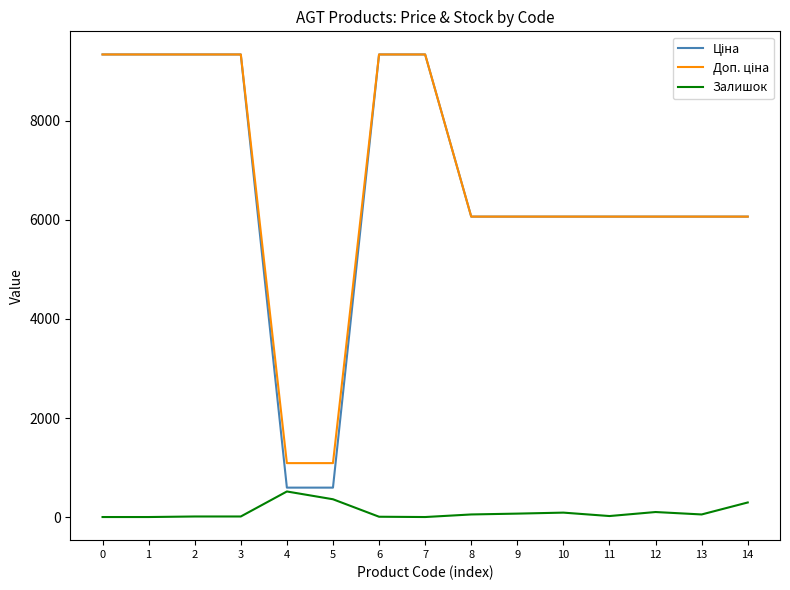

True or false: Залишок has a value of 0.0 at 0.

True